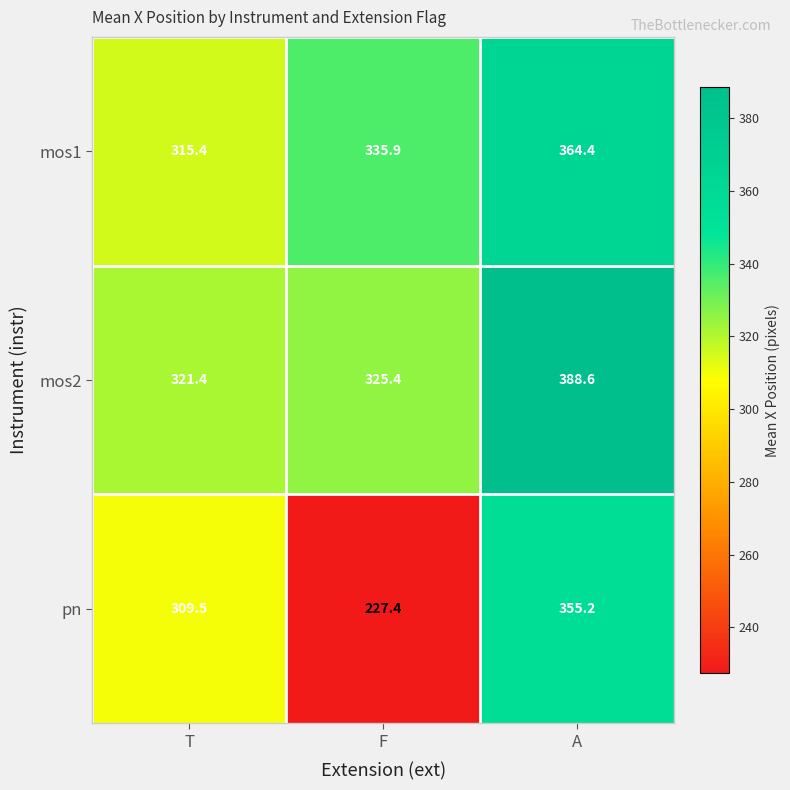

At which label does mos1 first exceed 335?

F